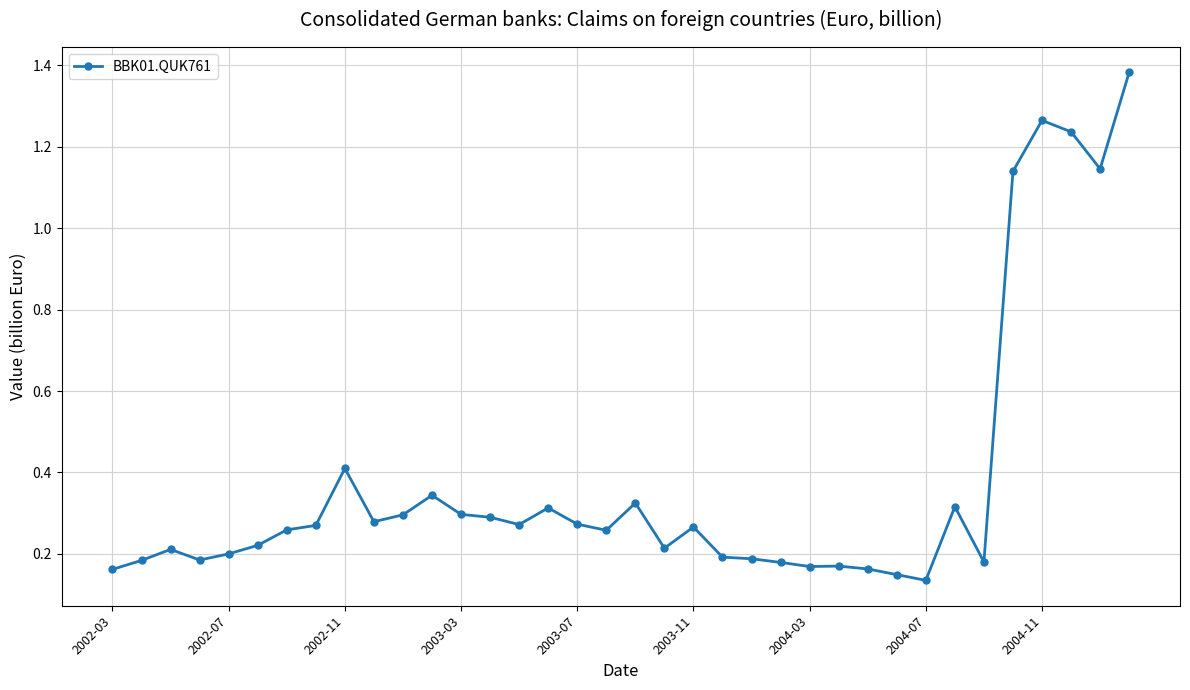

True or false: the data has more than 1 interior local peaks.

True